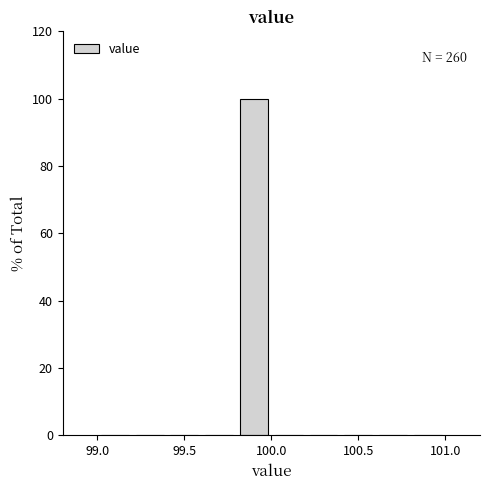

Over which range of the x-axis is the bar tallest?

99.8 to 100.0